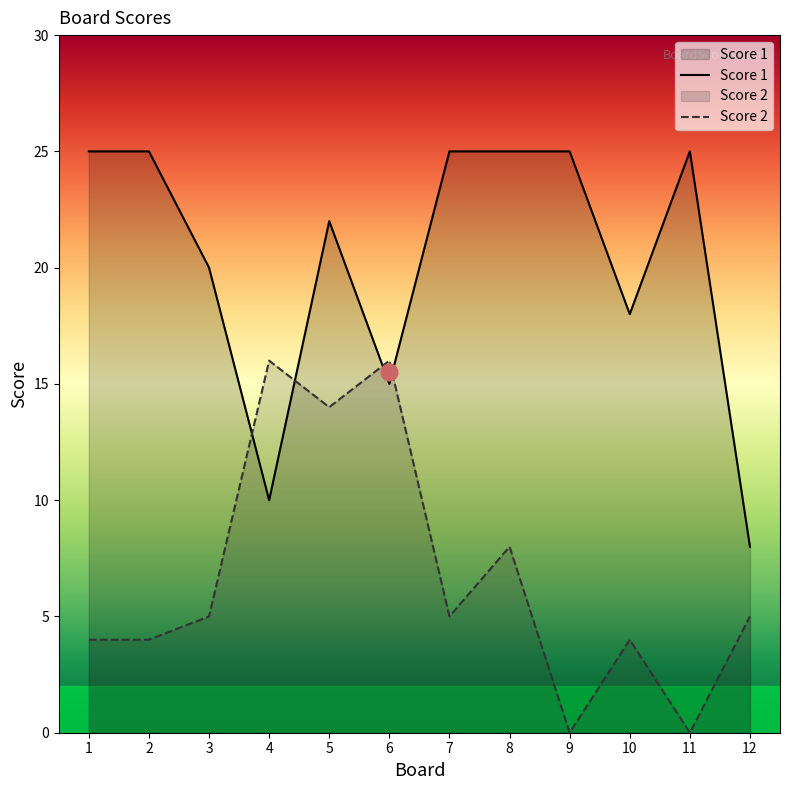

What is the sum of all Score 2 values?

81